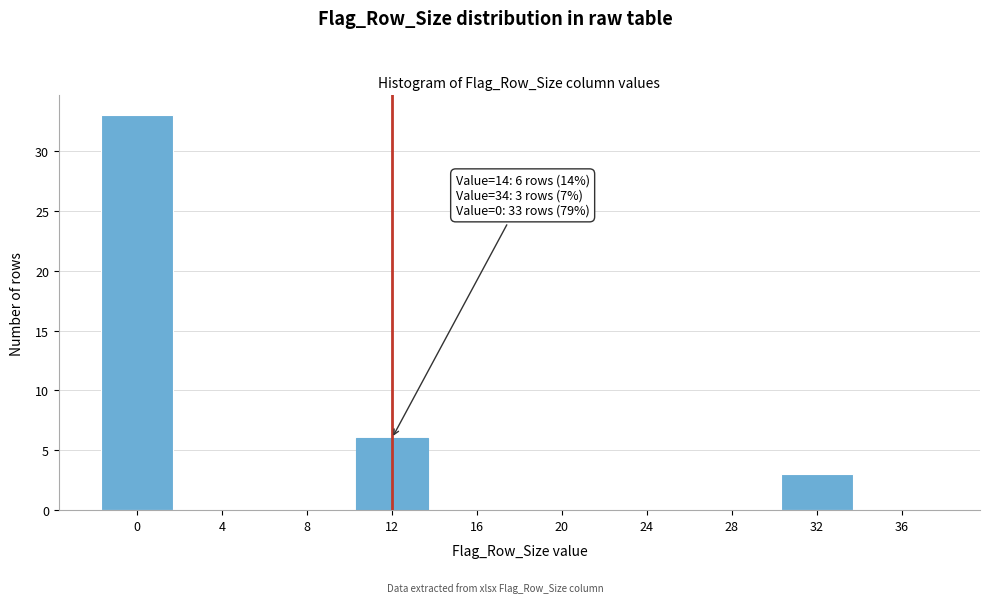

Reading right to left, extract all data points from this chart.

36=0	32=3	28=0	24=0	20=0	16=0	12=6	8=0	4=0	0=33